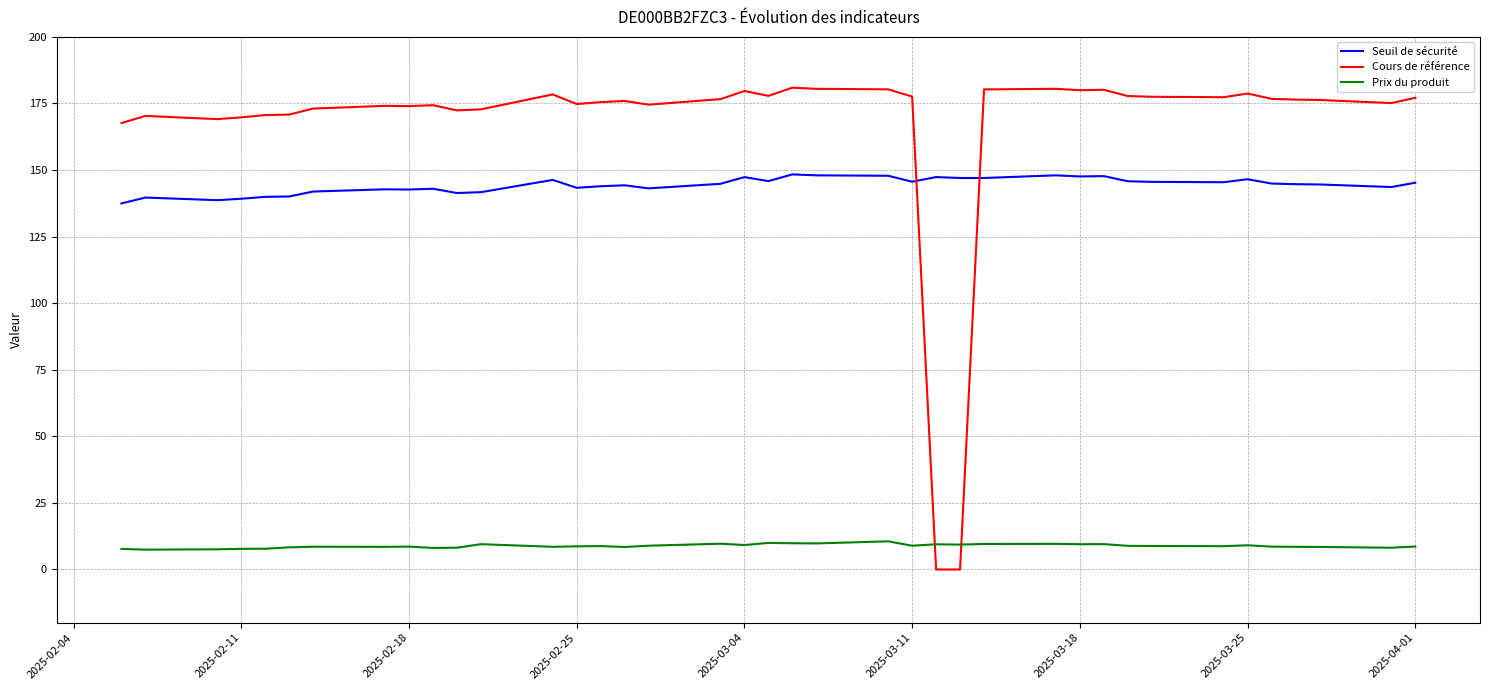

Which series has the widest spread of values?

Cours de référence